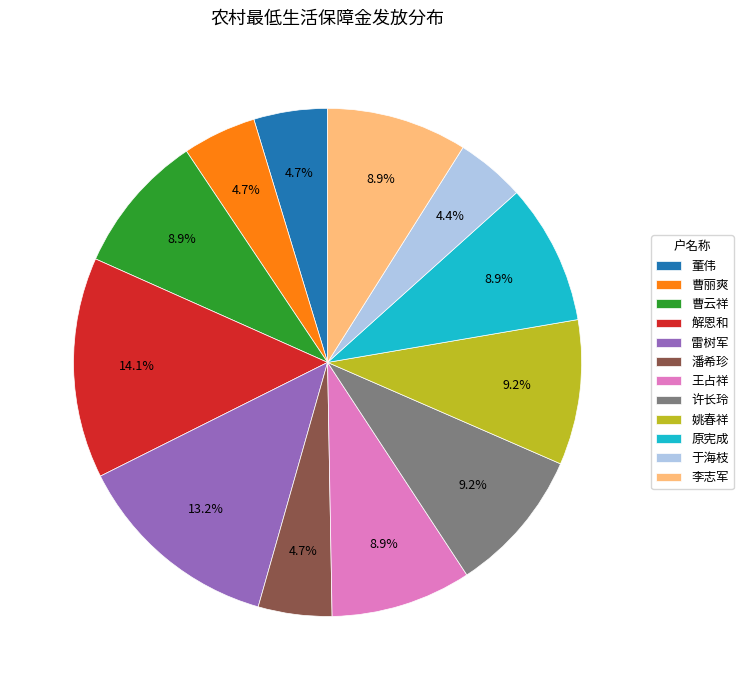

What portion of the pie excludes 于海枝?

95.6%